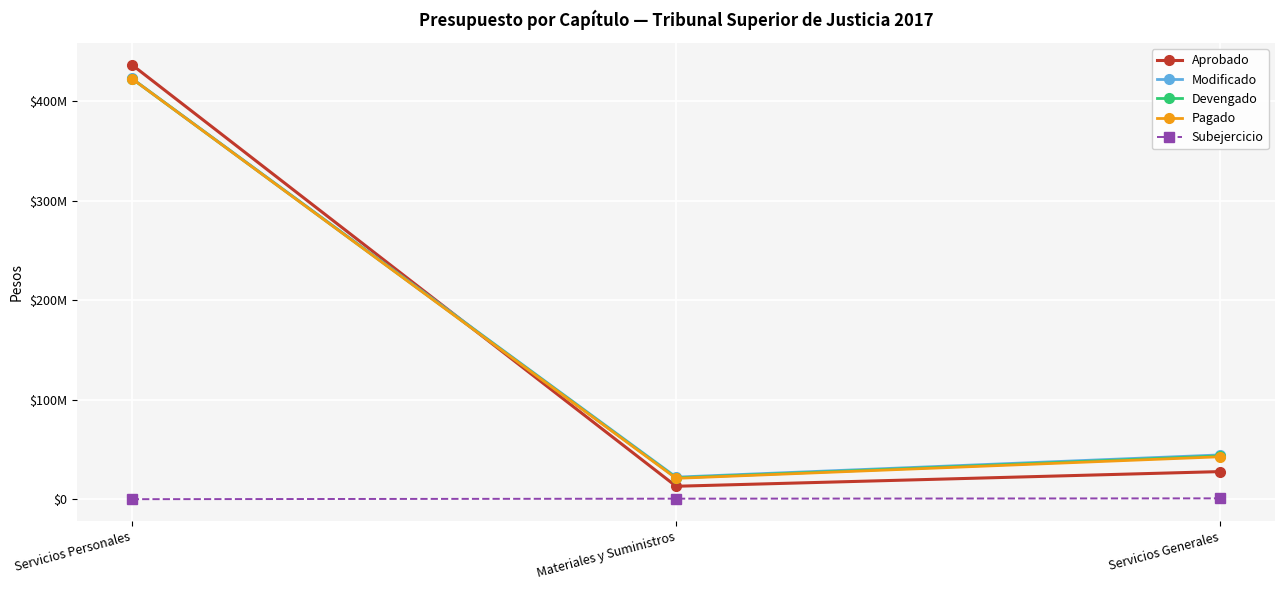

At Materiales y Suministros, list the series in order from smallest to largest.

Subejercicio, Aprobado, Pagado, Devengado, Modificado